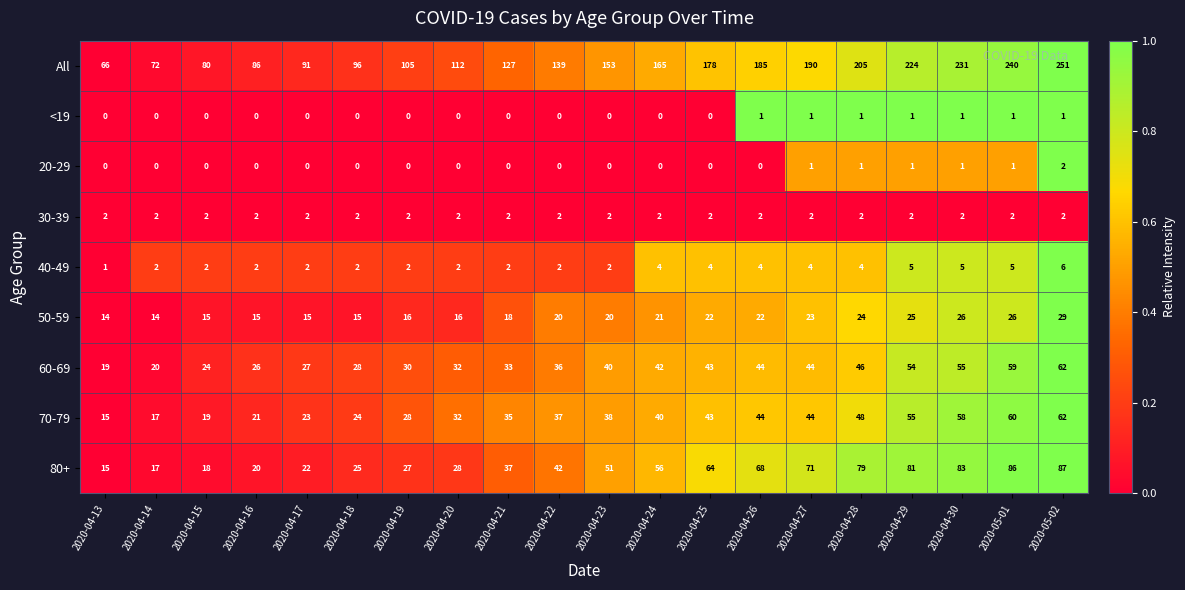

The 80+ series shows 28 at 2020-04-15. True or false?

False